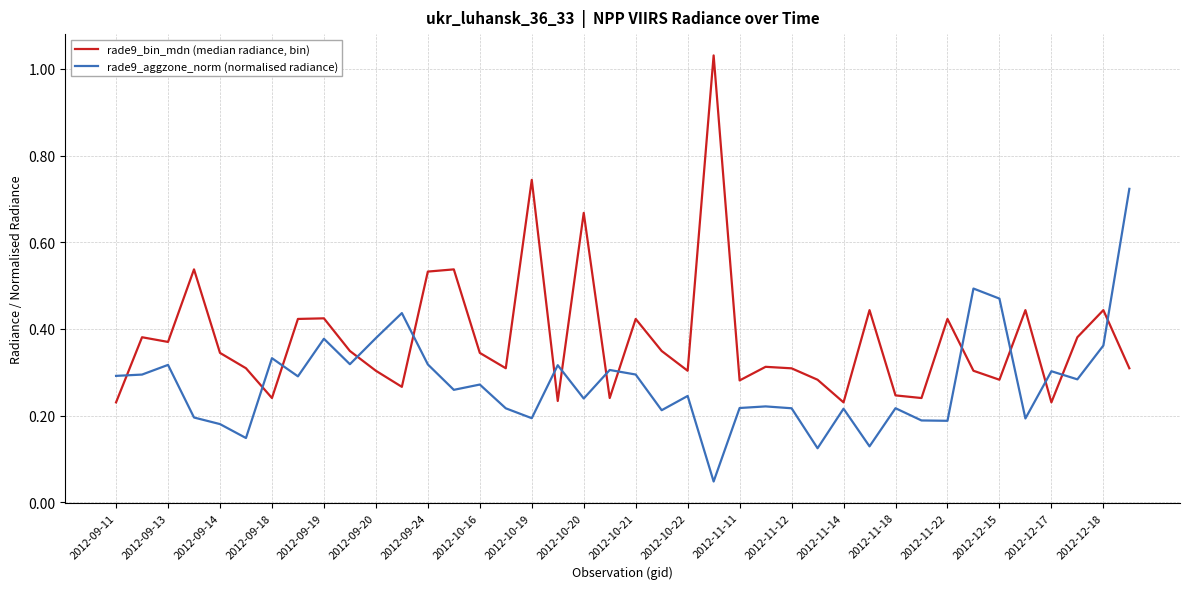

List the series in order of their peak value, lowest first.

rade9_aggzone_norm (normalised radiance), rade9_bin_mdn (median radiance, bin)